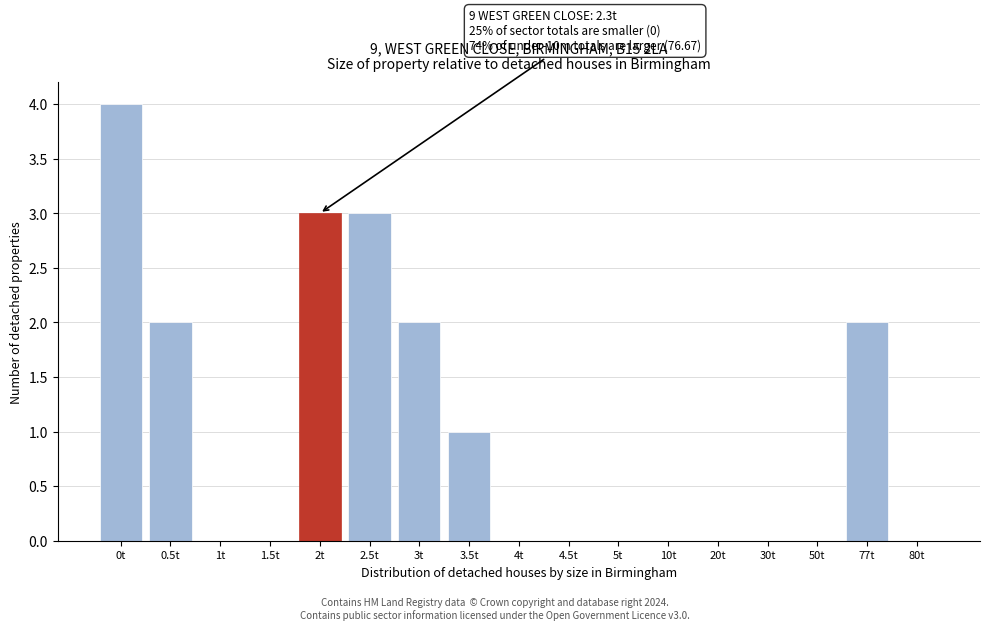

Reading left to right, what are all the values shown in this chart?

0t=4	0.5t=2	1t=0	1.5t=0	2t=3	2.5t=3	3t=2	3.5t=1	4t=0	4.5t=0	5t=0	10t=0	20t=0	30t=0	50t=0	77t=2	80t=0